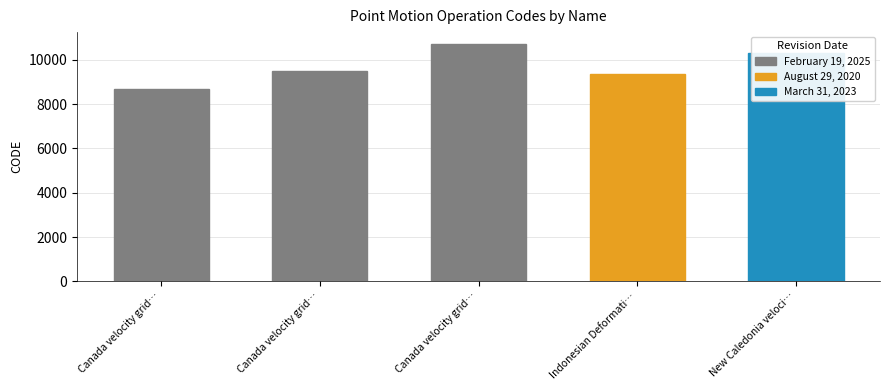

The value at Canada velocity grid… is 1967. True or false?

False